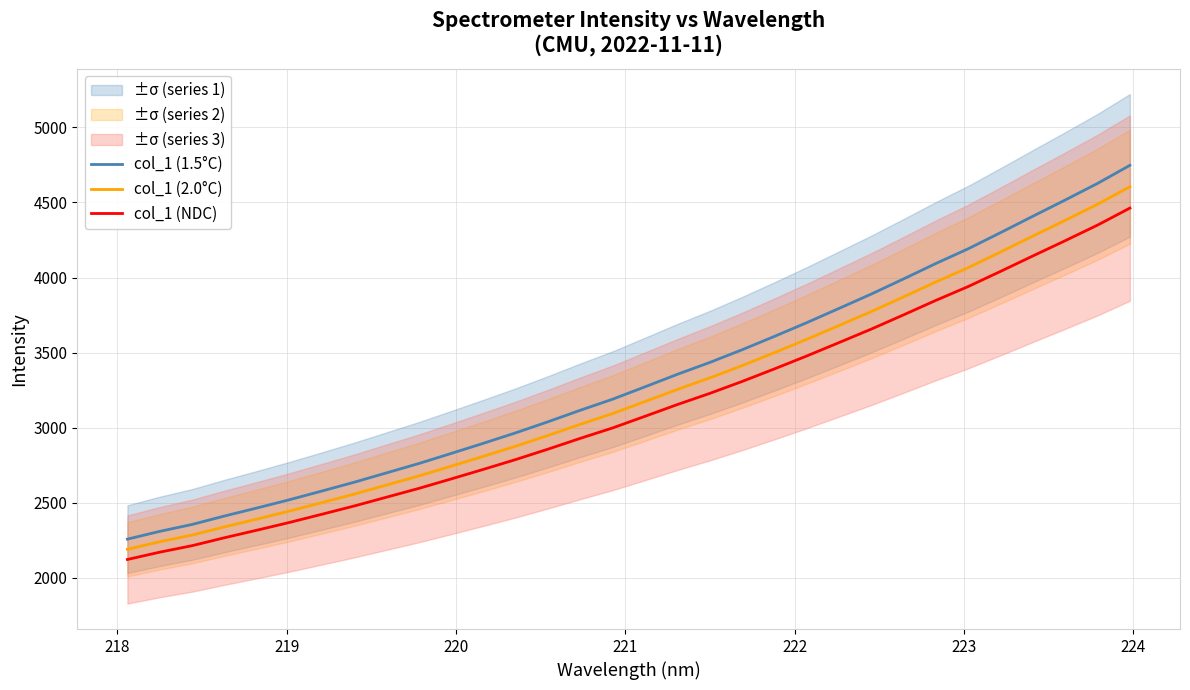

True or false: col_1 (2.0°C) and col_1 (NDC) cross at least once.

False